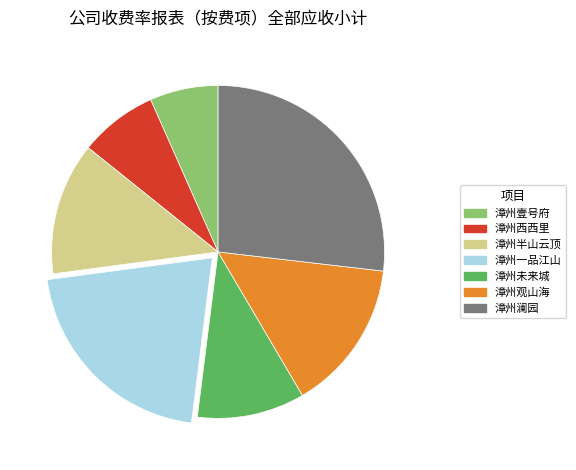

The 漳州观山海 slice represents 15% of the pie. True or false?

True